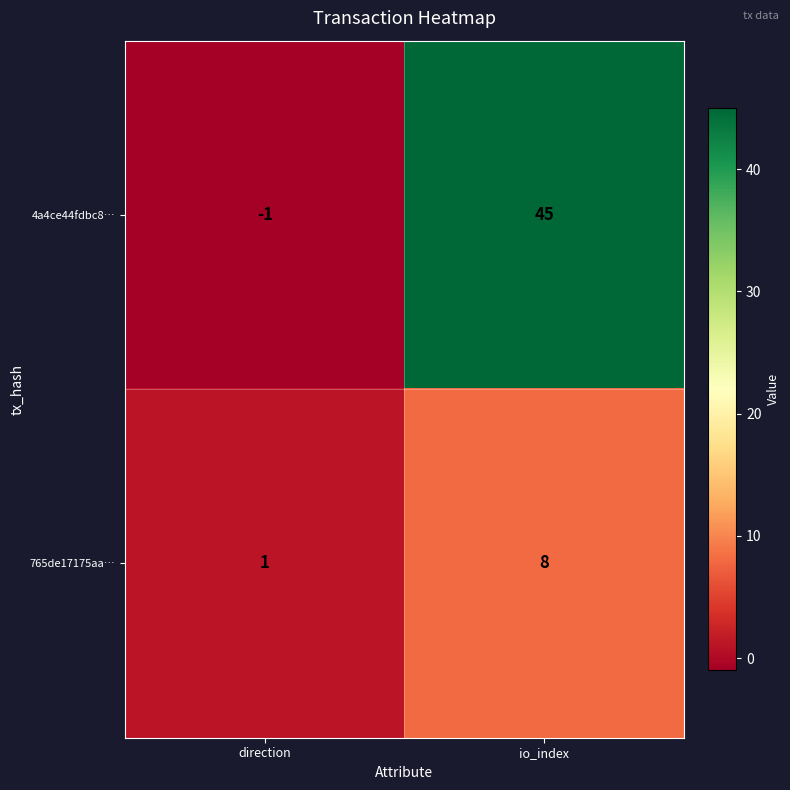

Rank the series by their average value, from highest to lowest.

4a4ce44fdbc8…, 765de17175aa…